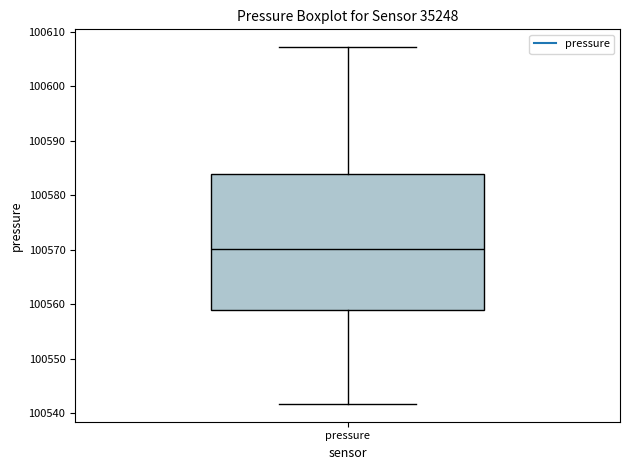

Where is the lower edge of the box for pressure on the y-axis? The values are not printed on the chart, so give them approximately, as read against the axis.

100559